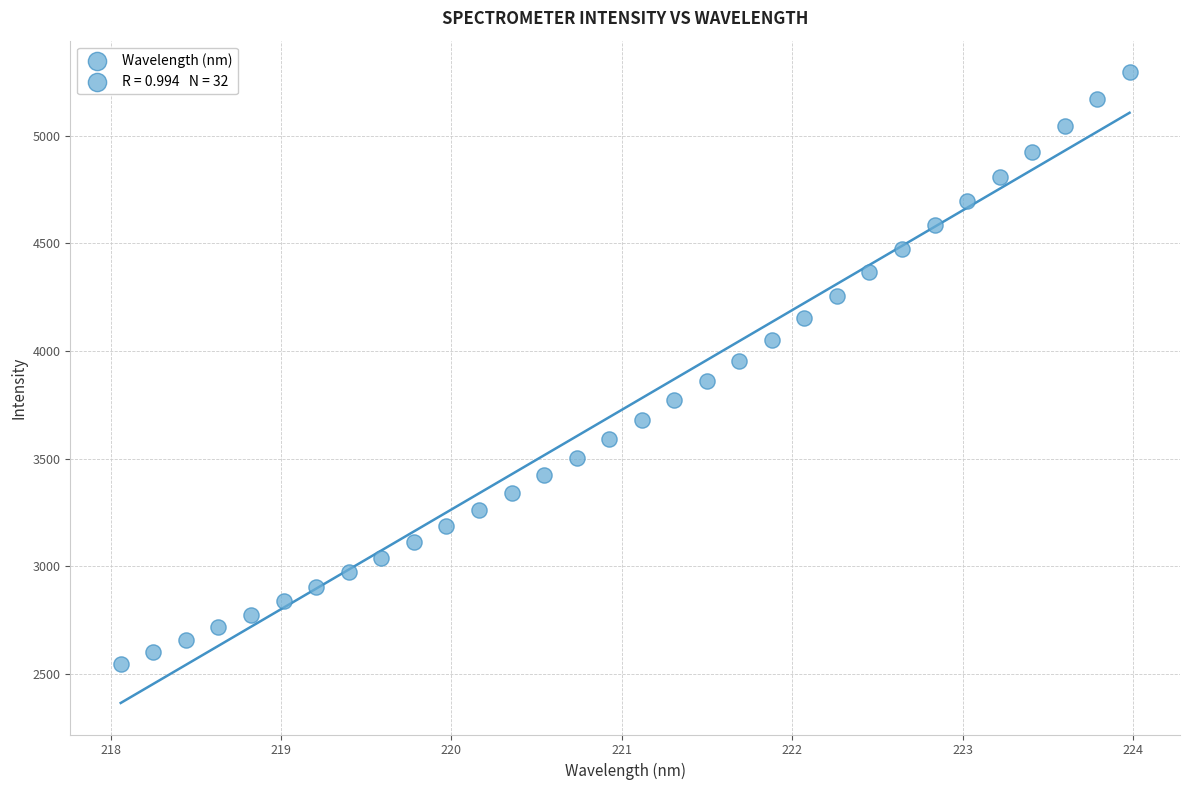

What is the range of Y values (max minus min)?

2749.7